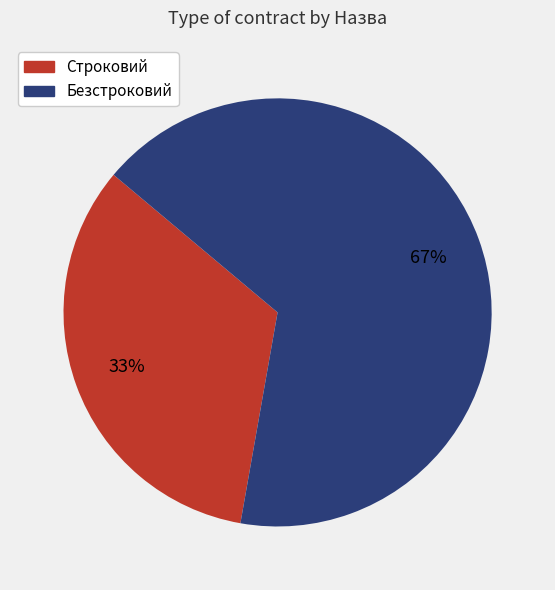

What is the majority slice?

Безстроковий